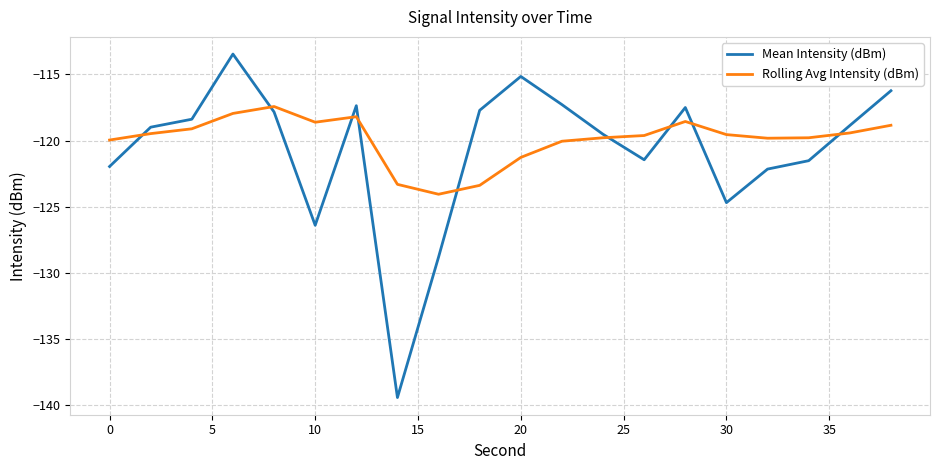

What is the minimum value shown in the chart?

-139.4